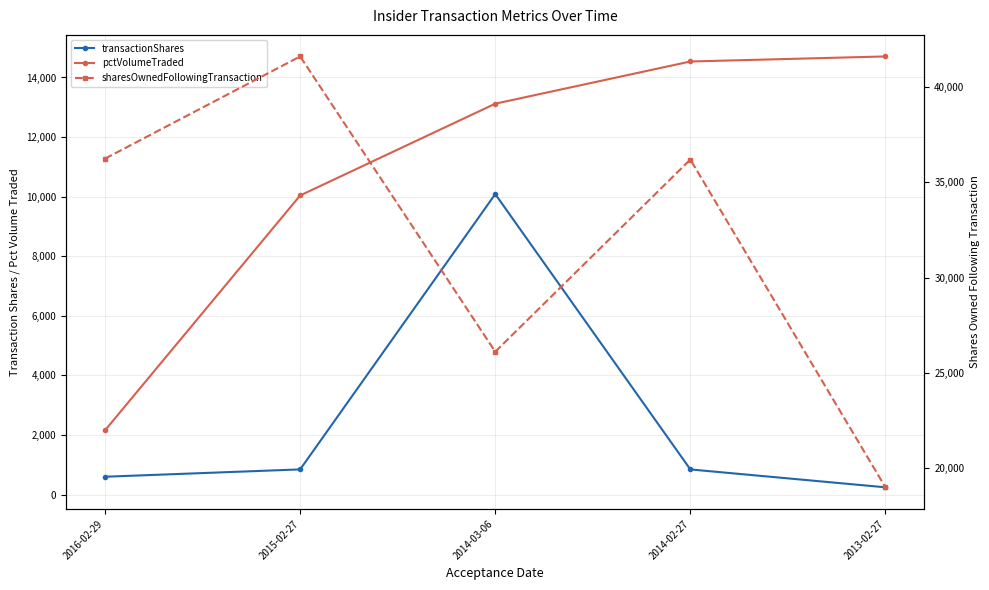

What is the approximate value of pctVolumeTraded at 2013-02-27, to the nearest 50?

14700